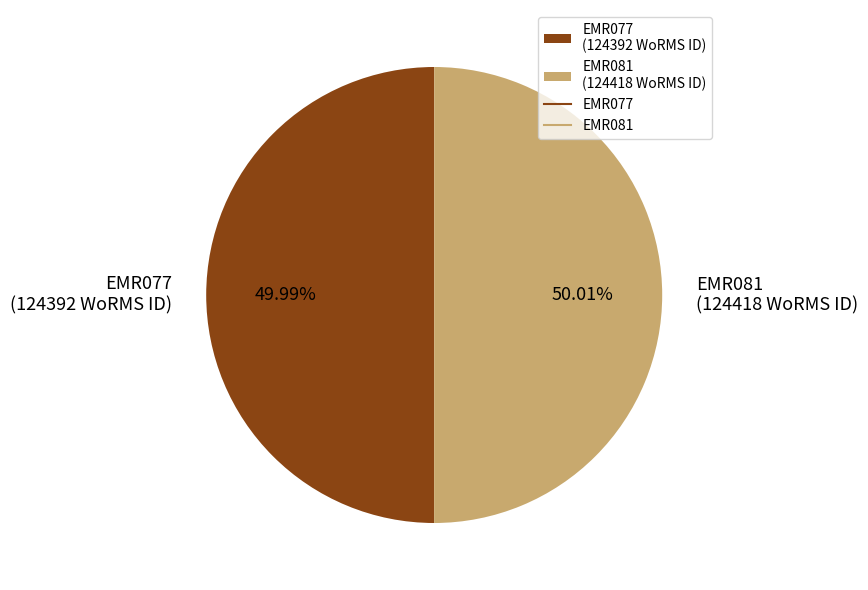

To the nearest percent, what is the average slice percentage?

50%